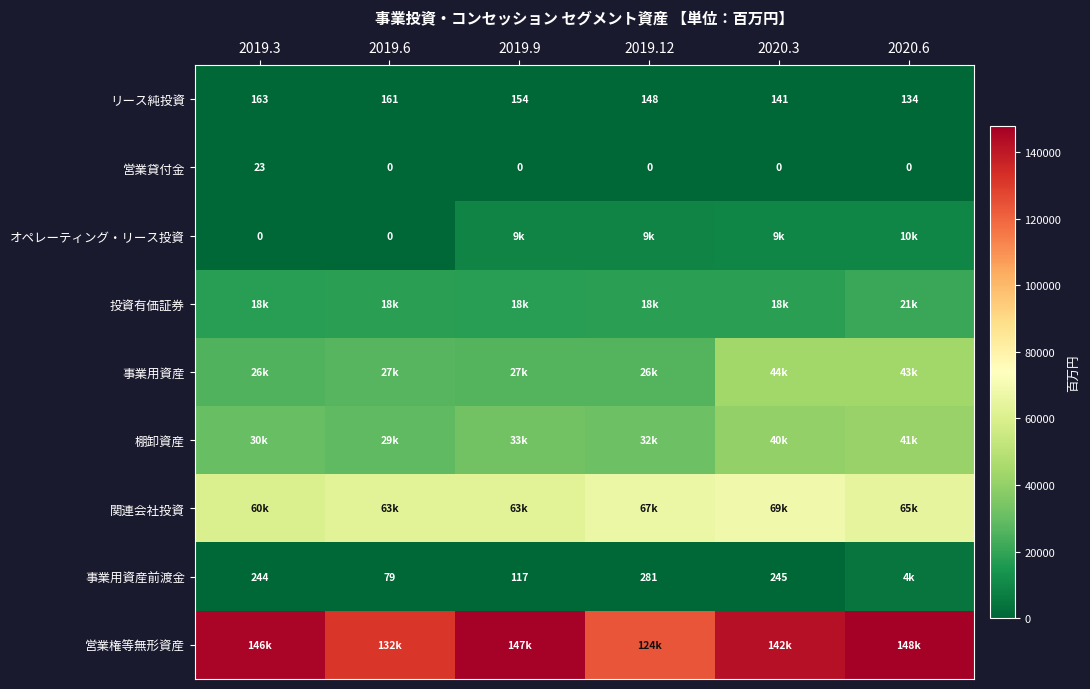

The 事業用資産前渡金 series shows 117 at 2019.9. True or false?

True